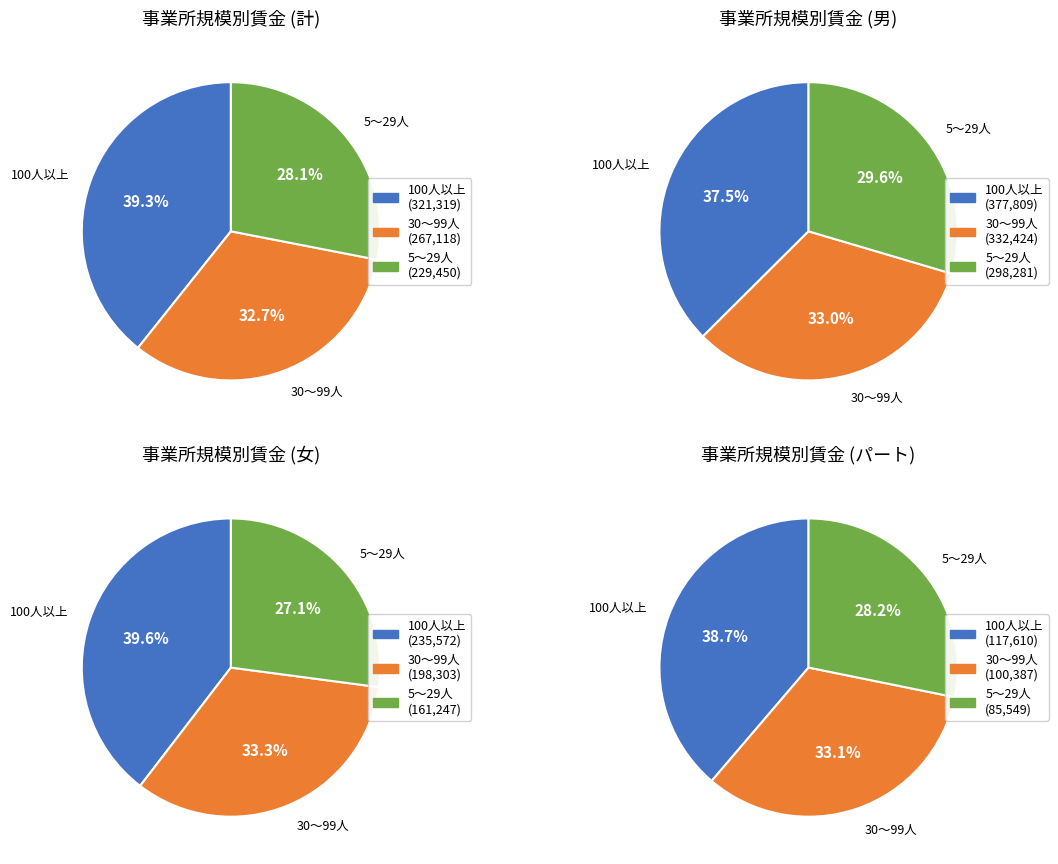

What percentage is NOT represented by 2?

71.9%